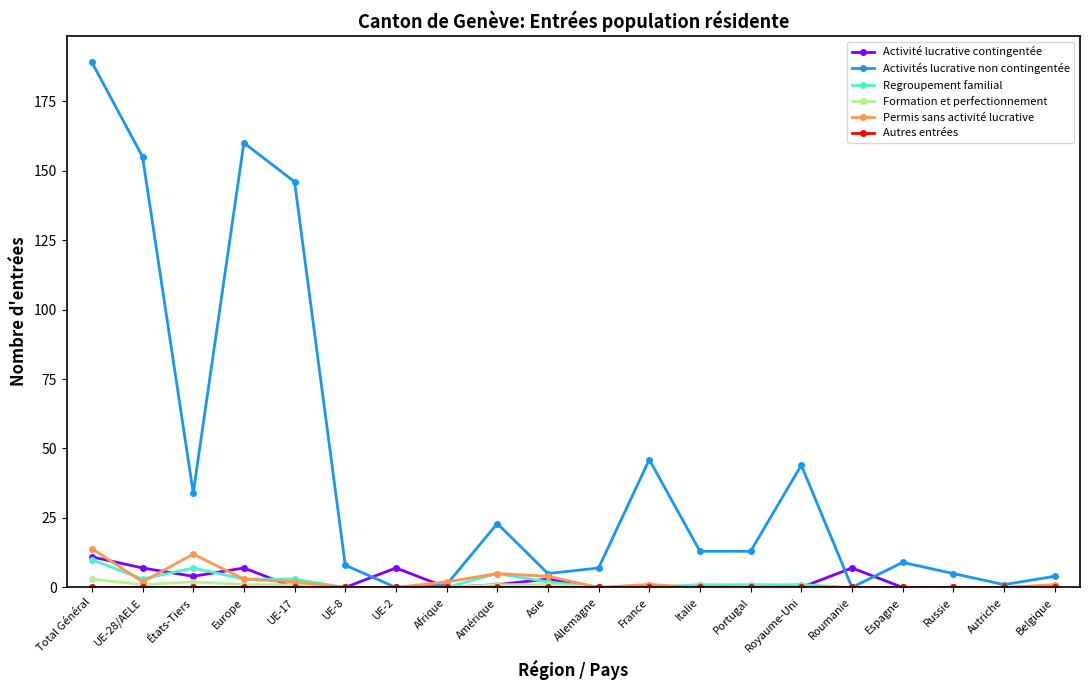

Which category has the highest value in the Activité lucrative contingentée series?

Total Général